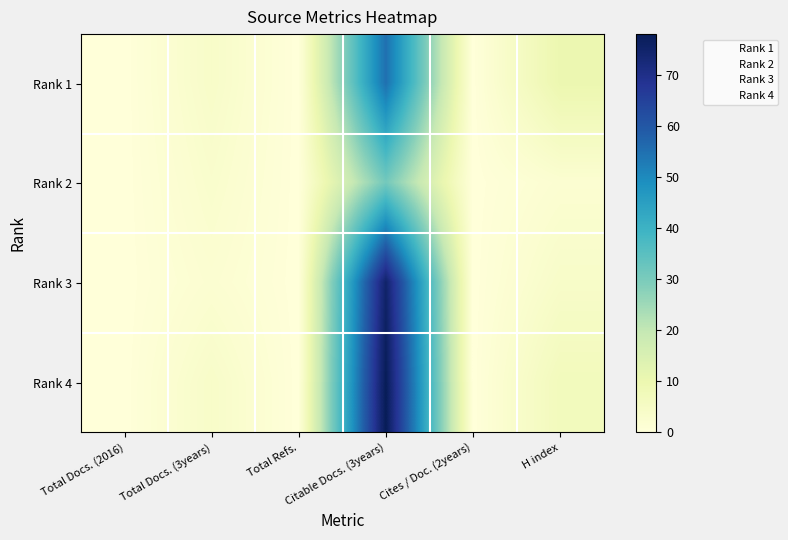

Which has a higher value, Citable Docs. (3years) or Total Docs. (3years)?

Citable Docs. (3years)